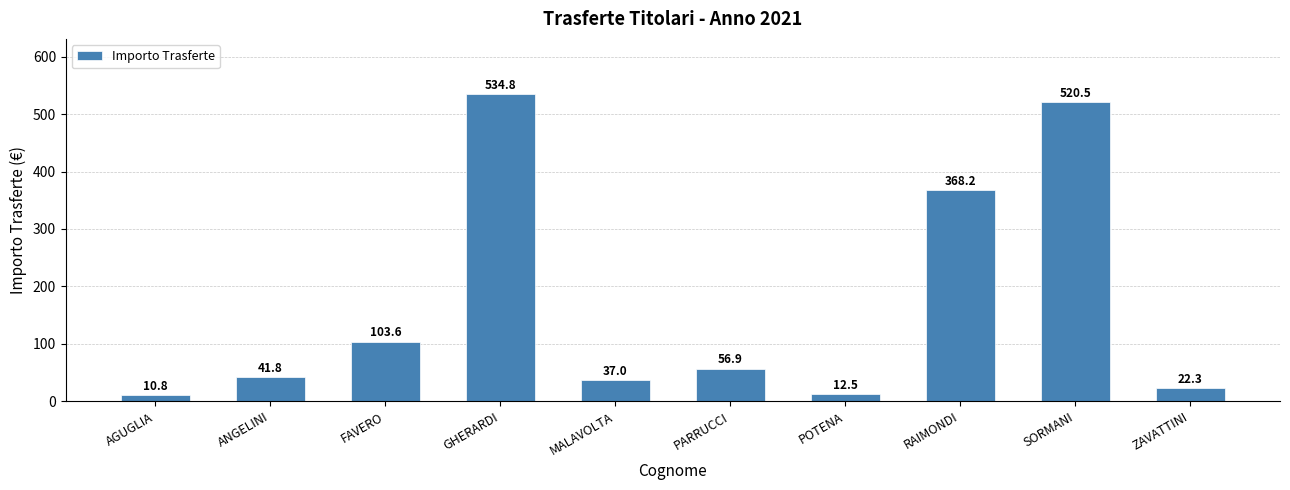

What is the minimum value shown in the chart?

10.8